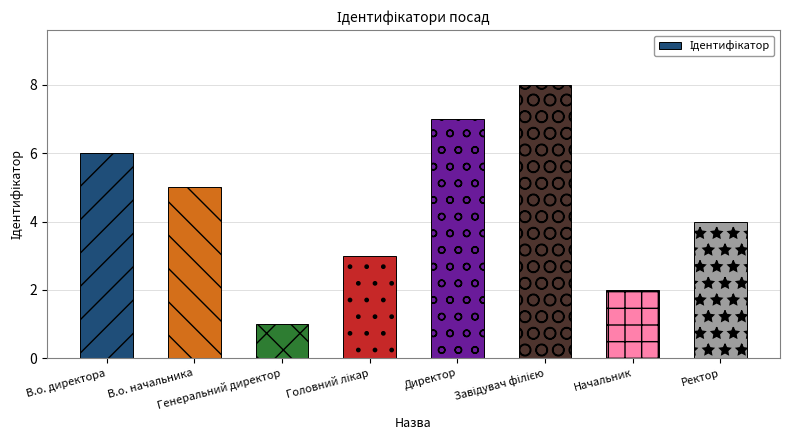

How many categories are shown in the chart?

8